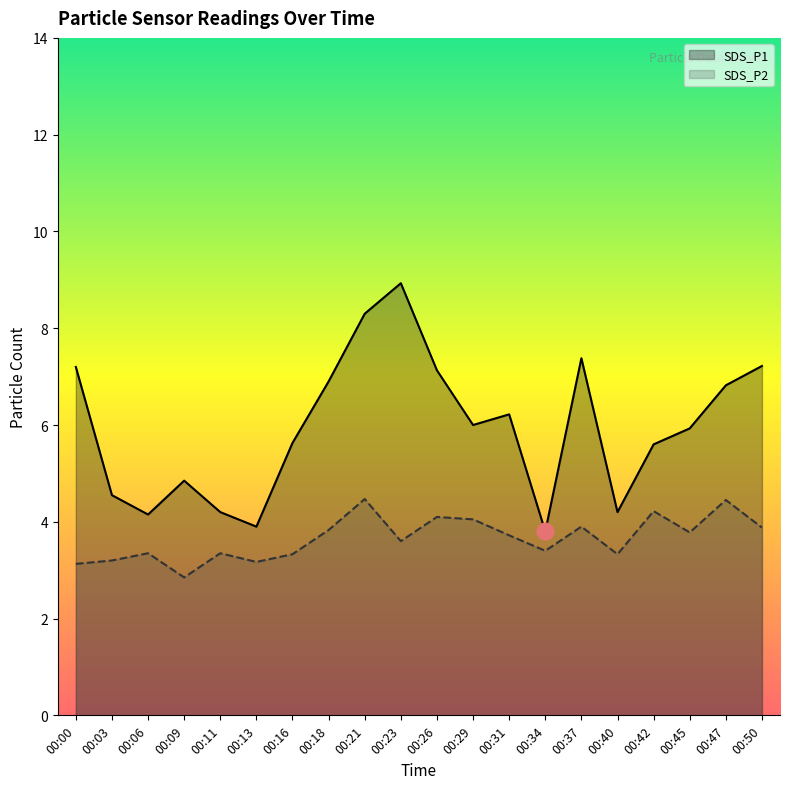

True or false: SDS_P2 and SDS_P1 intersect in this chart.

False